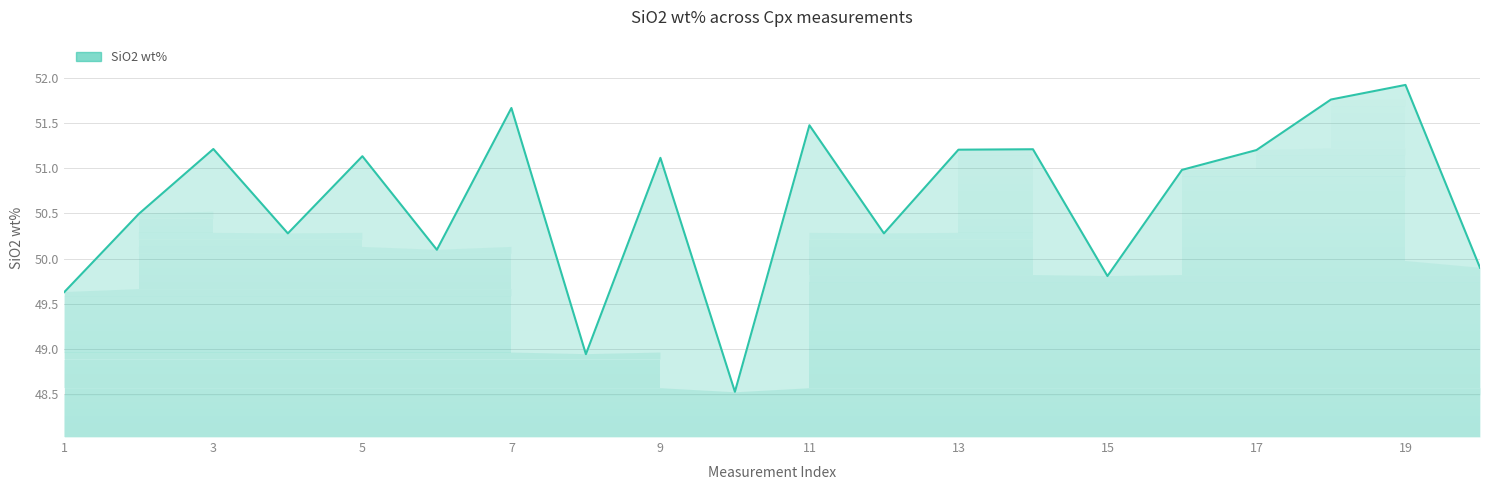

What is the minimum value shown in the chart?

48.5